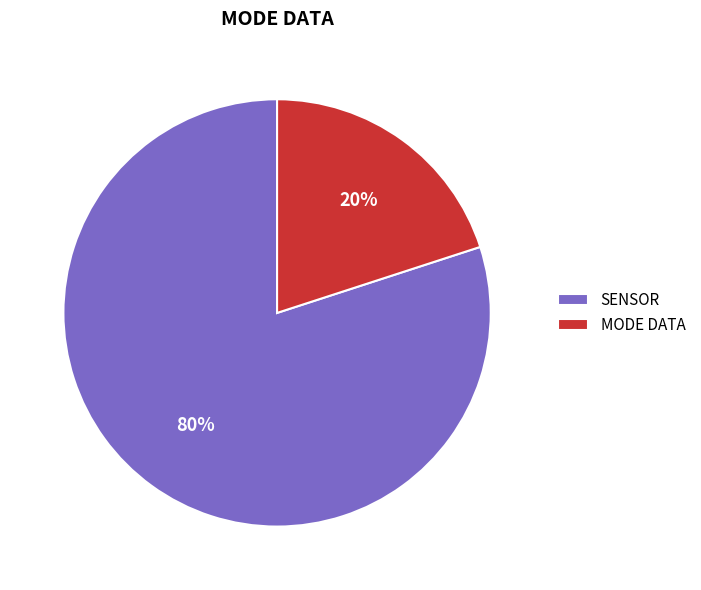

Is SENSOR the majority of the pie?

Yes